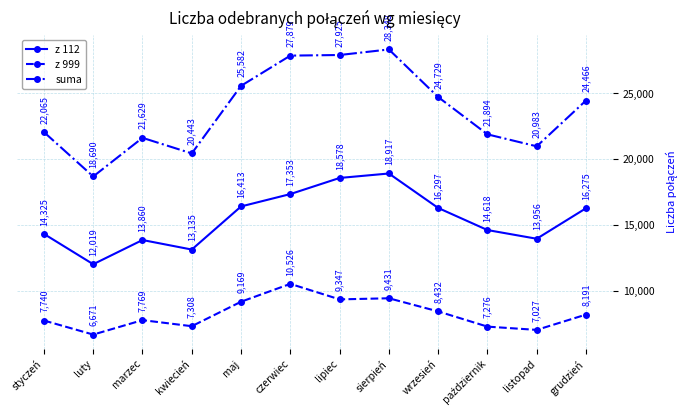

What are all the series names shown in the legend?

z 112, z 999, suma